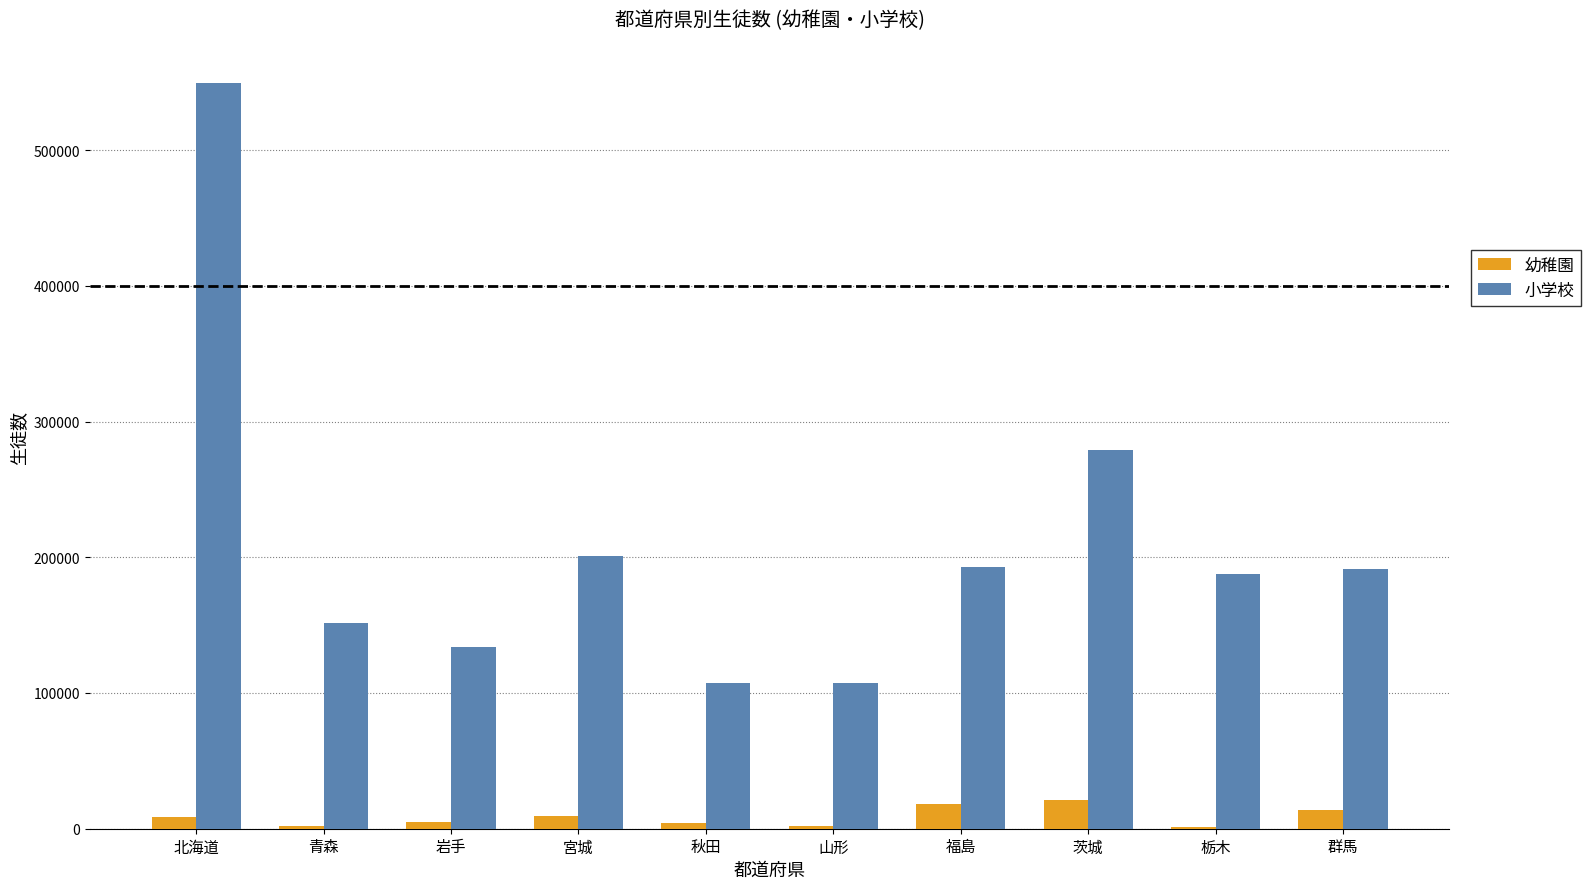

Between 青森 and 群馬, which series saw the biggest shift?

小学校